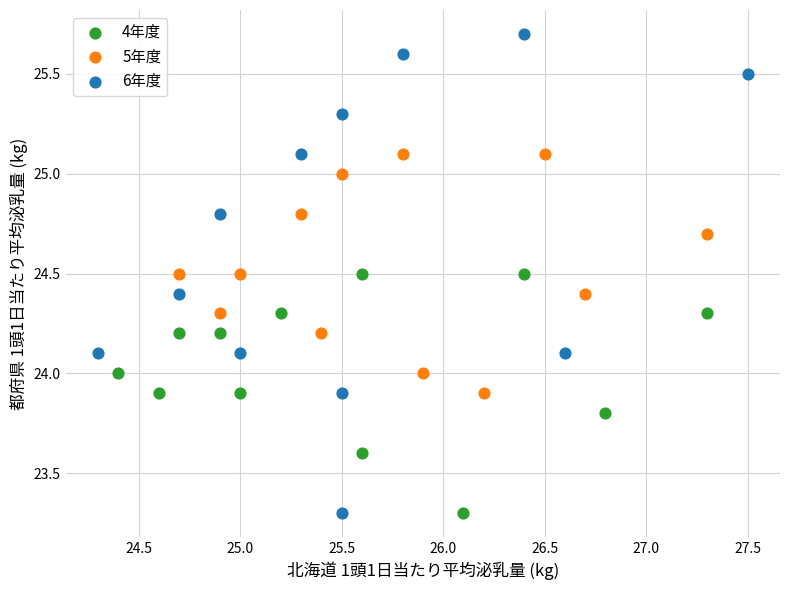

Which series has the widest spread of Y values?

6年度